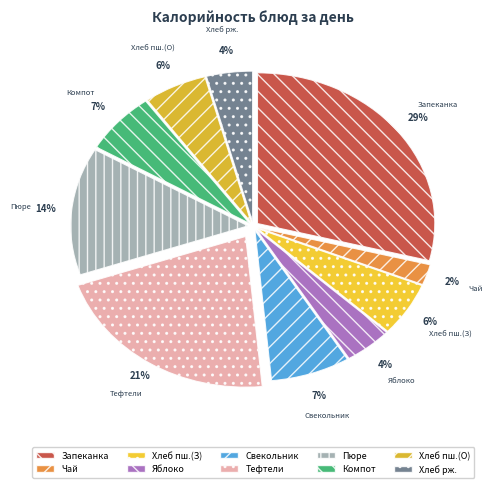

Which slice is the smallest?

Чай